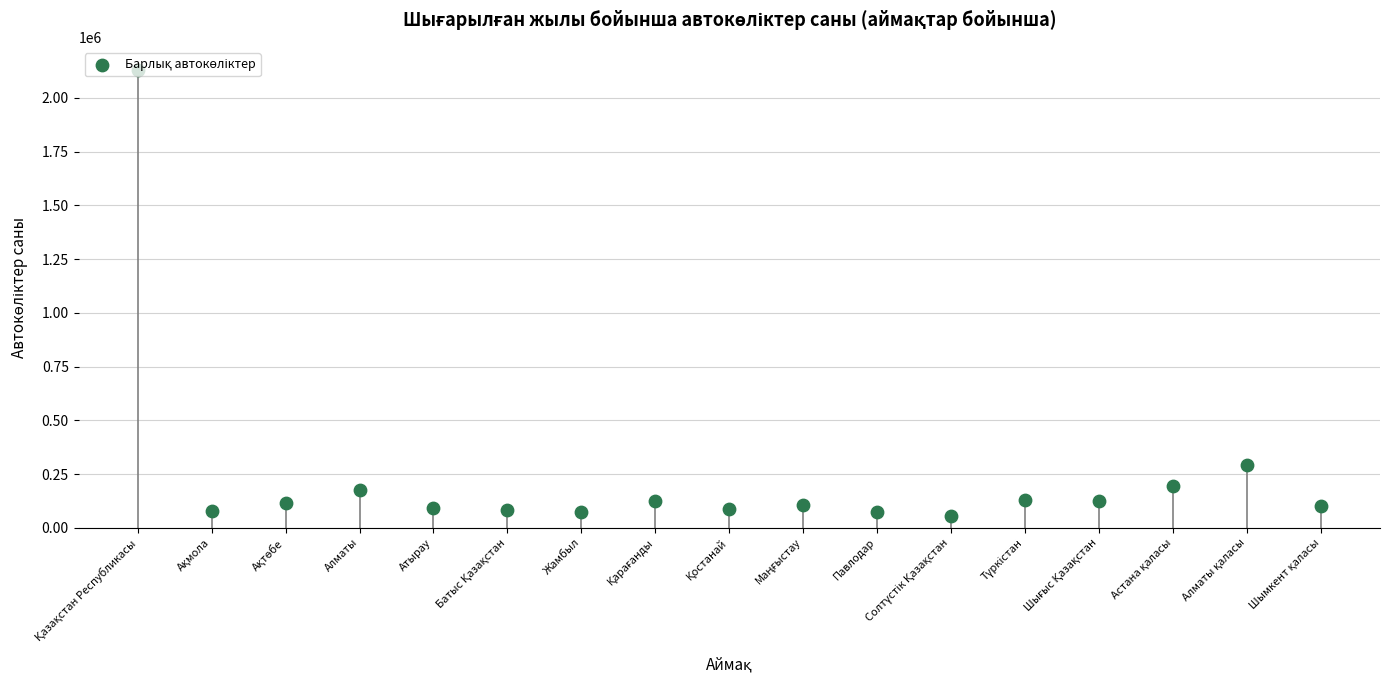

Between Жамбыл and Солтүстік Қазақстан, which is larger?

Жамбыл